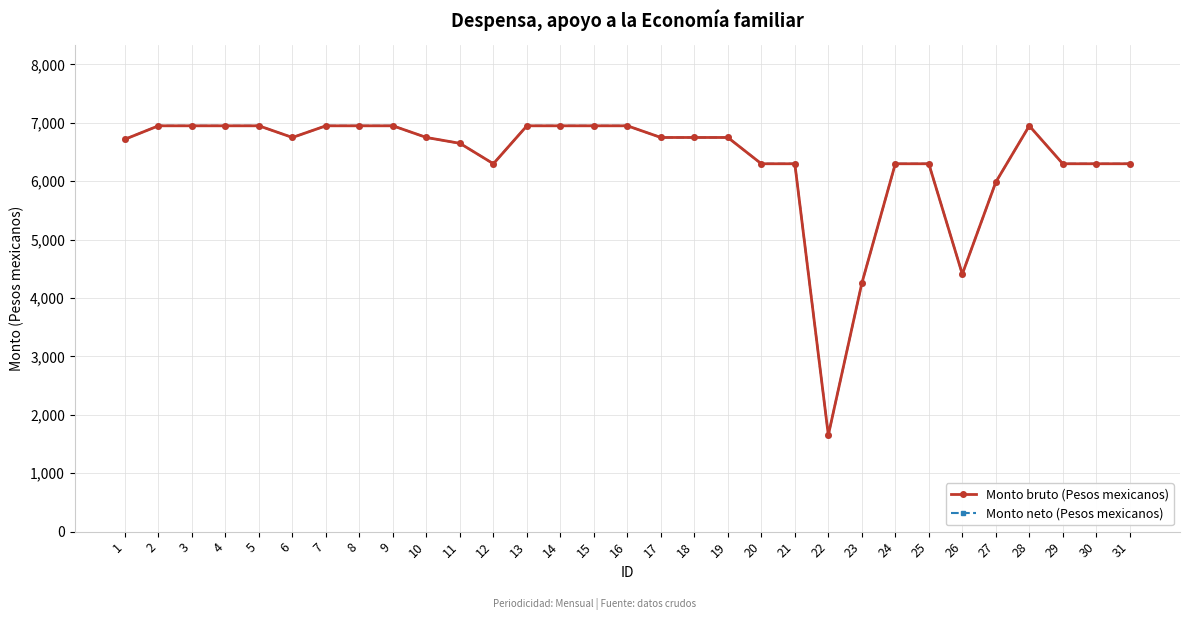

Between 14 and 28, which series saw the biggest shift?

Monto bruto (Pesos mexicanos)